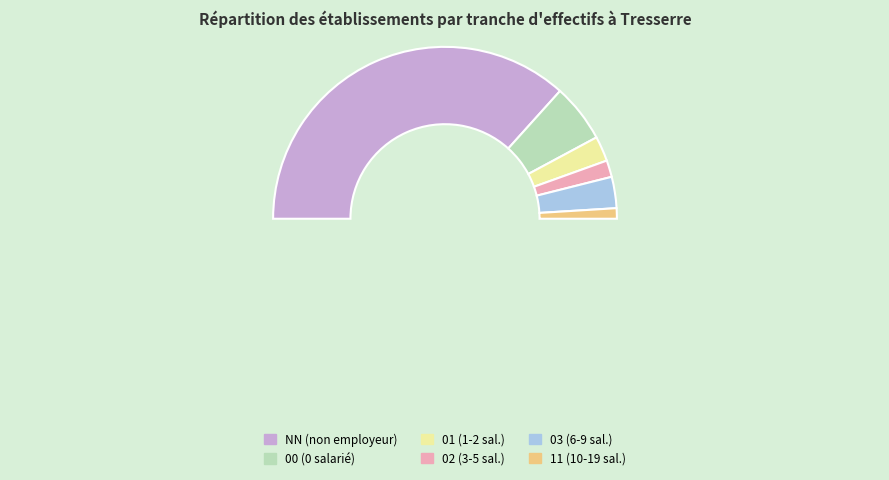

What is the total percentage of NN and 01?

78.0%